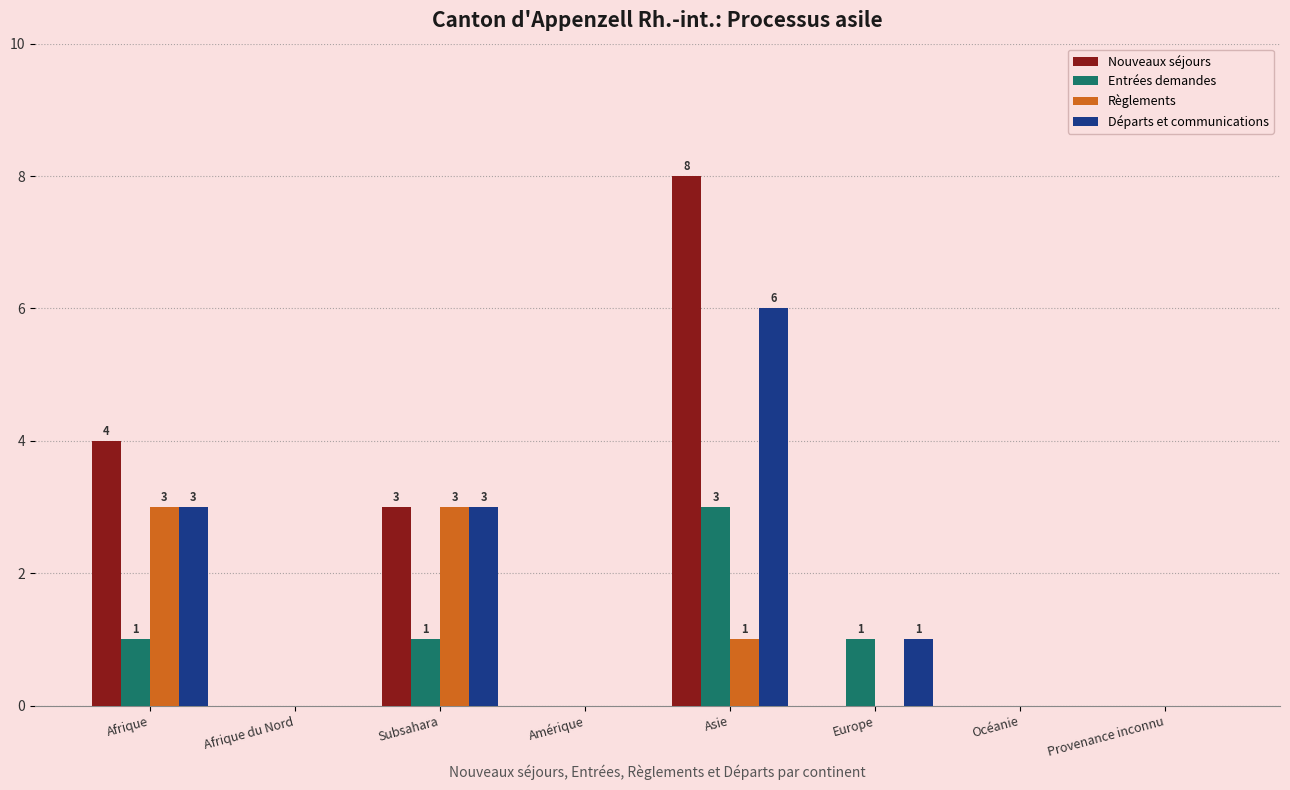

At which category is the sum across all series the highest?

Asie